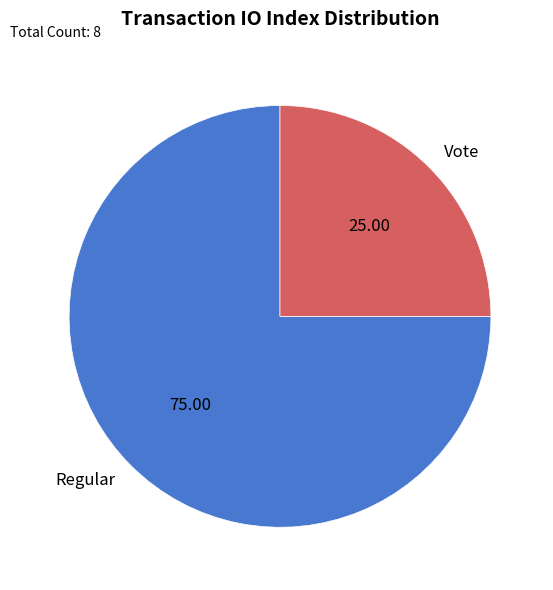

What is the ratio of the value at Regular to the value at Vote?

3.0